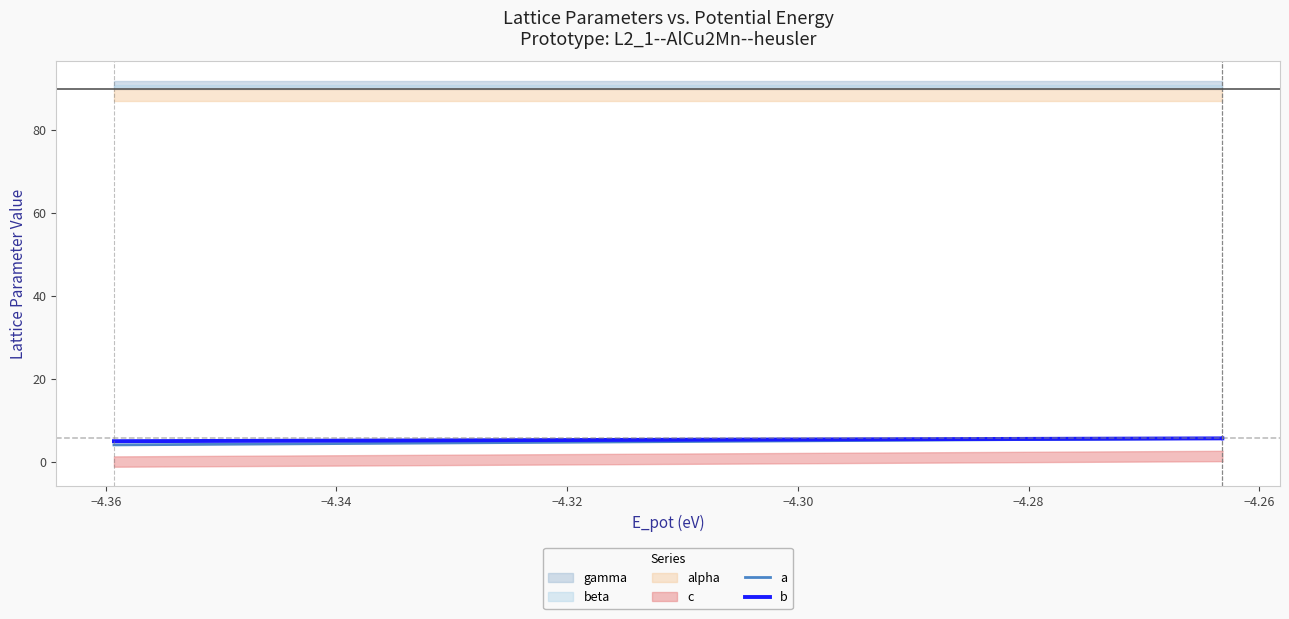

What is the sum of all a values?

26.7